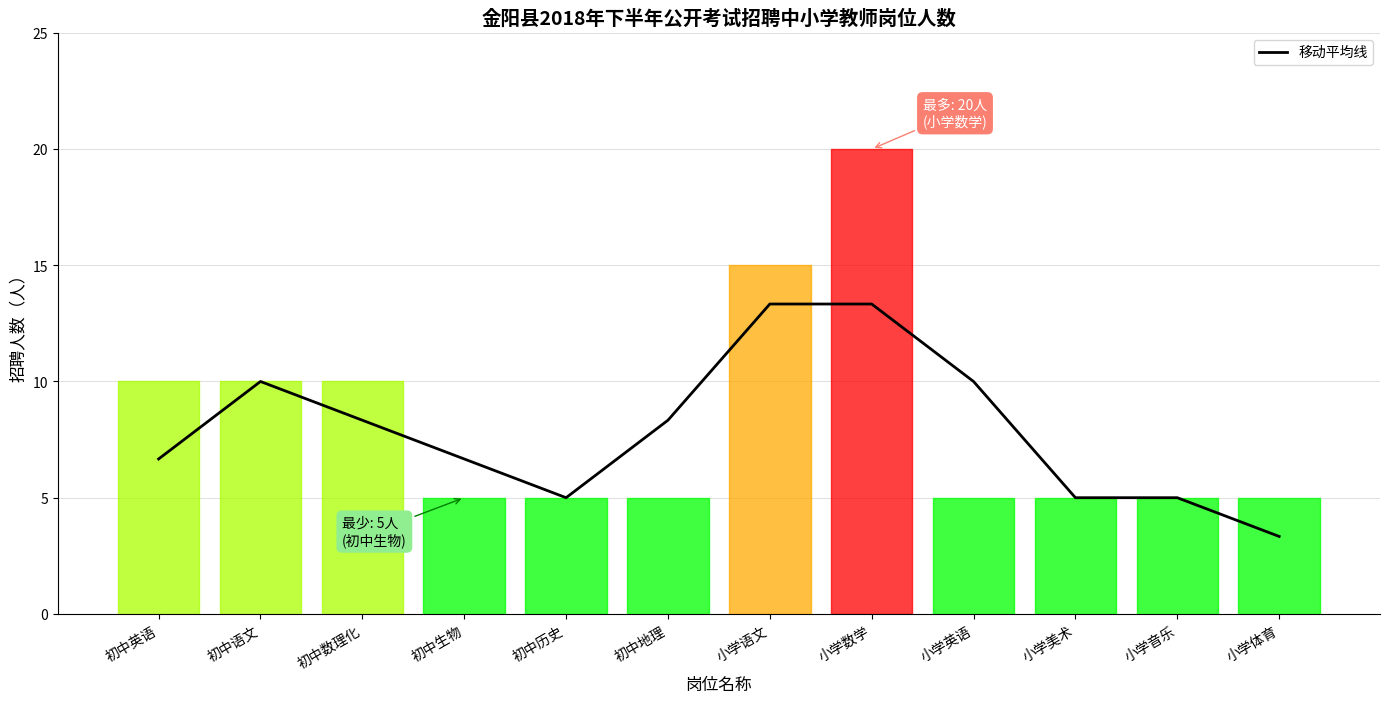

How many lines are shown in the chart?

1